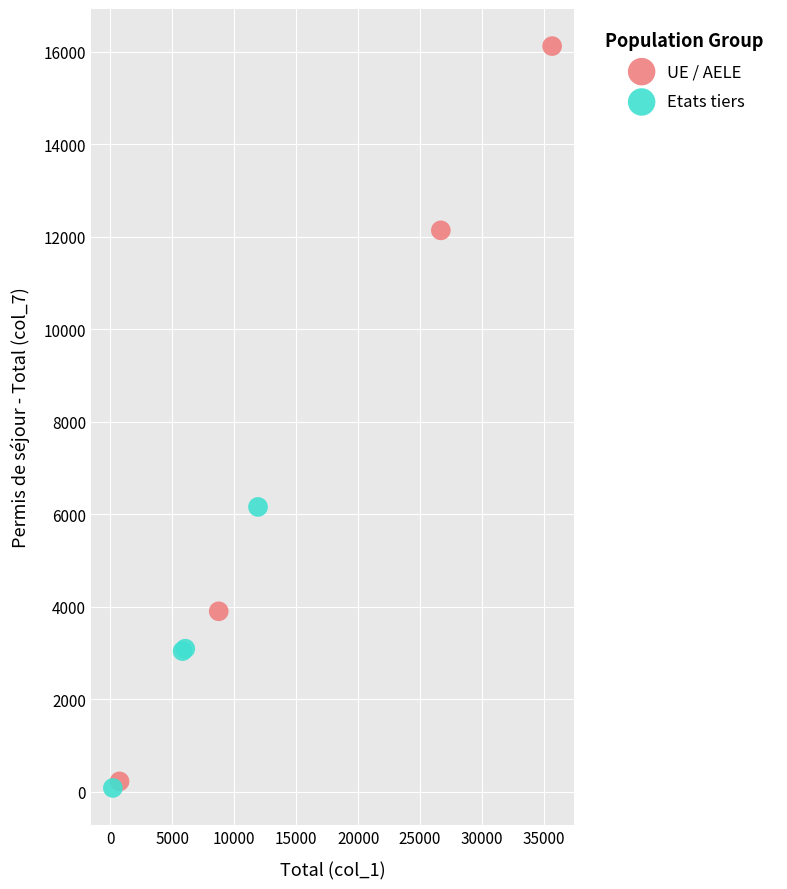

Which series contains the highest Y value?

UE / AELE